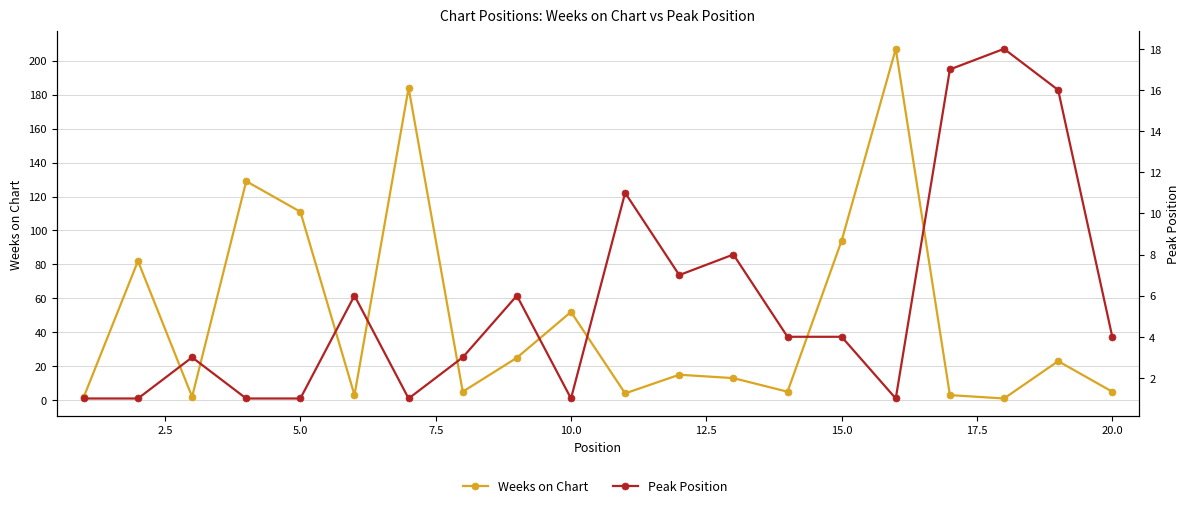

True or false: Peak Position and Weeks on Chart intersect in this chart.

True